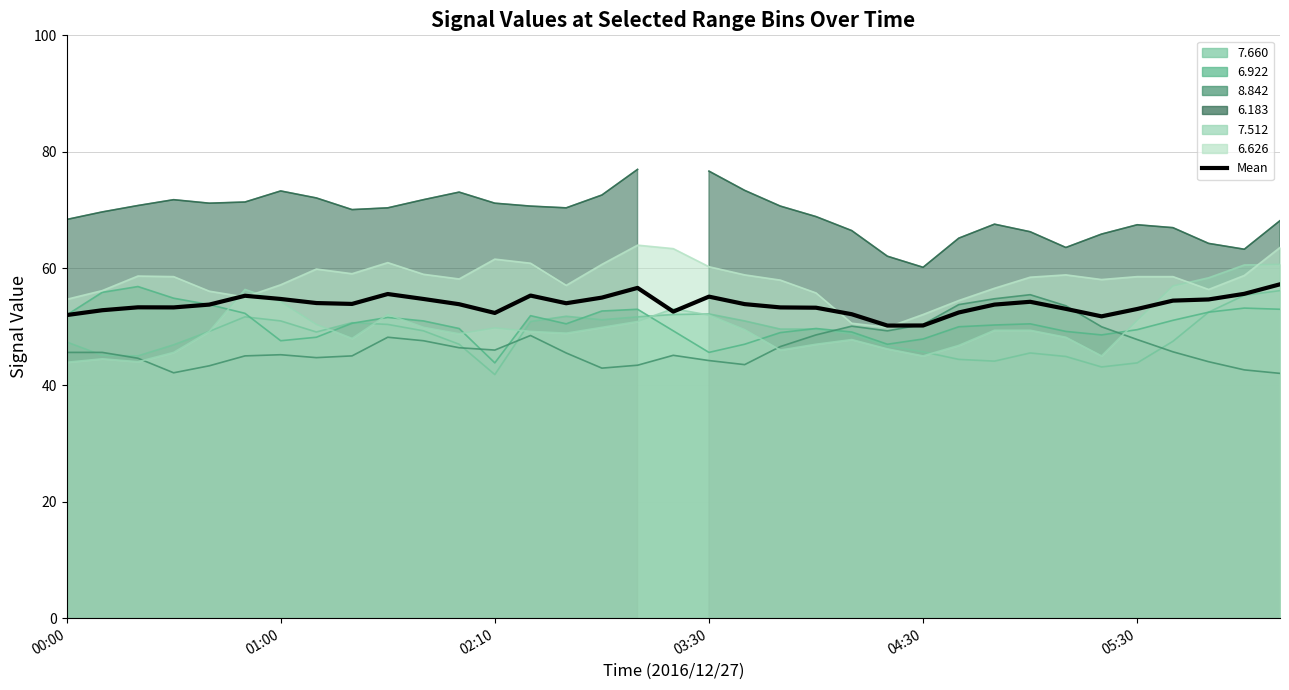

Where is the data nearest to the value 53?

05:30